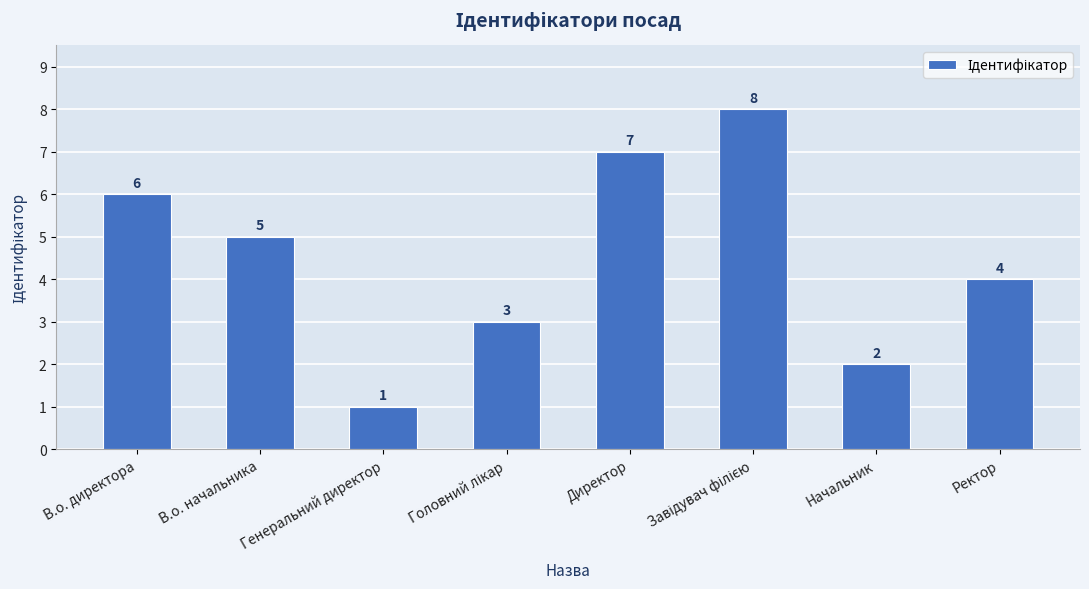

Count the number of data series in this chart.

1